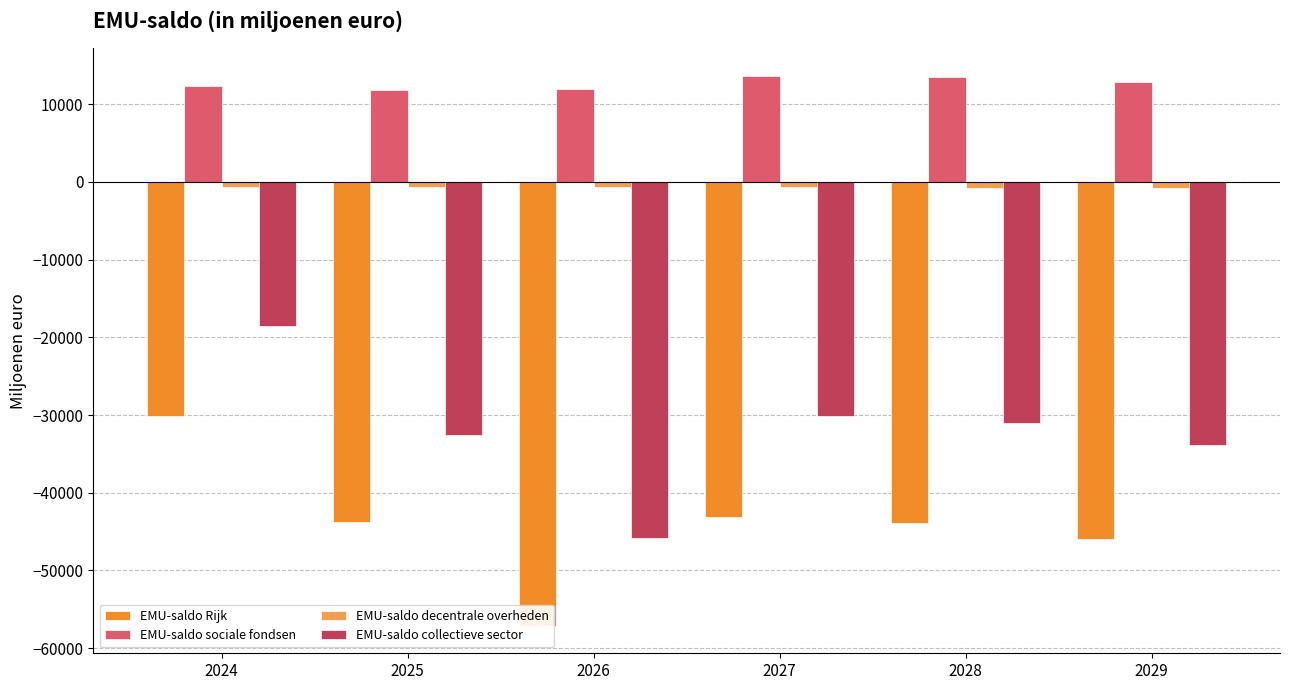

What is the difference between the highest and lowest values at 2025?

55597.4